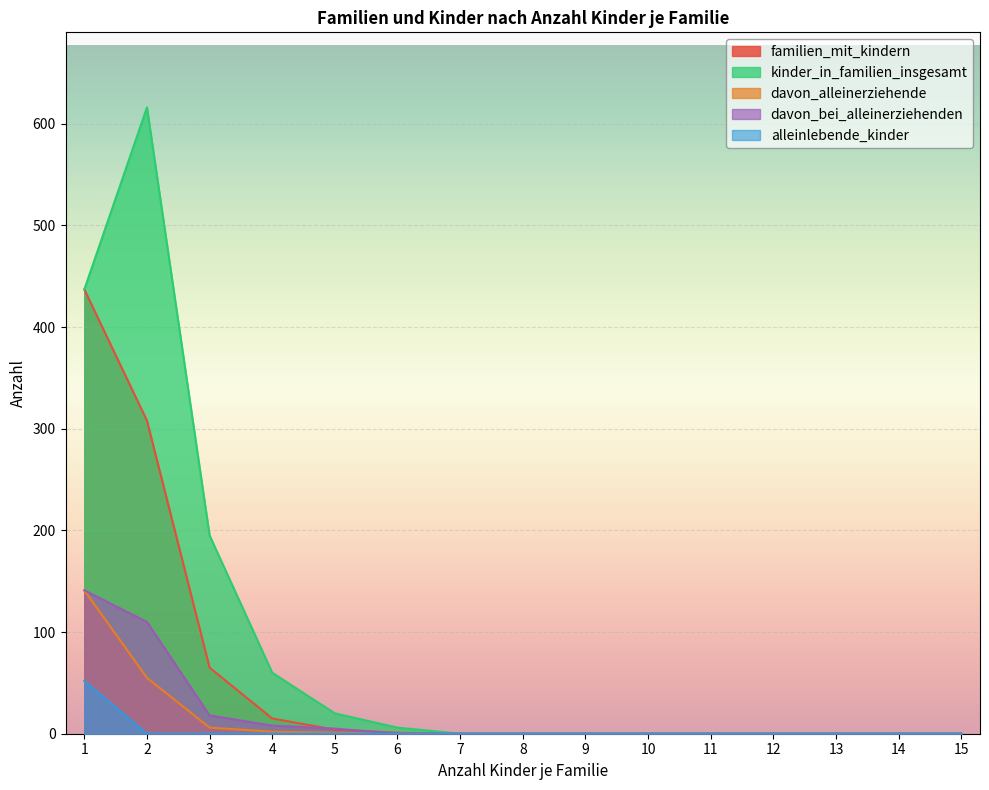

The value of familien_mit_kindern at 7 is 0. True or false?

True